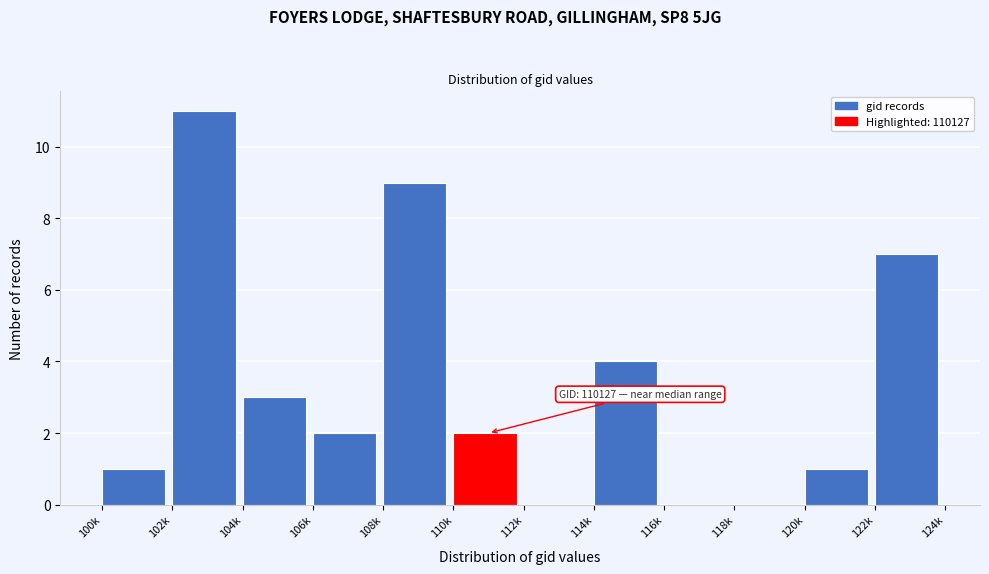

Reading right to left, list all the values displayed in this chart.

122k=7	120k=1	118k=0	116k=0	114k=4	112k=0	110k=2	108k=9	106k=2	104k=3	102k=11	100k=1